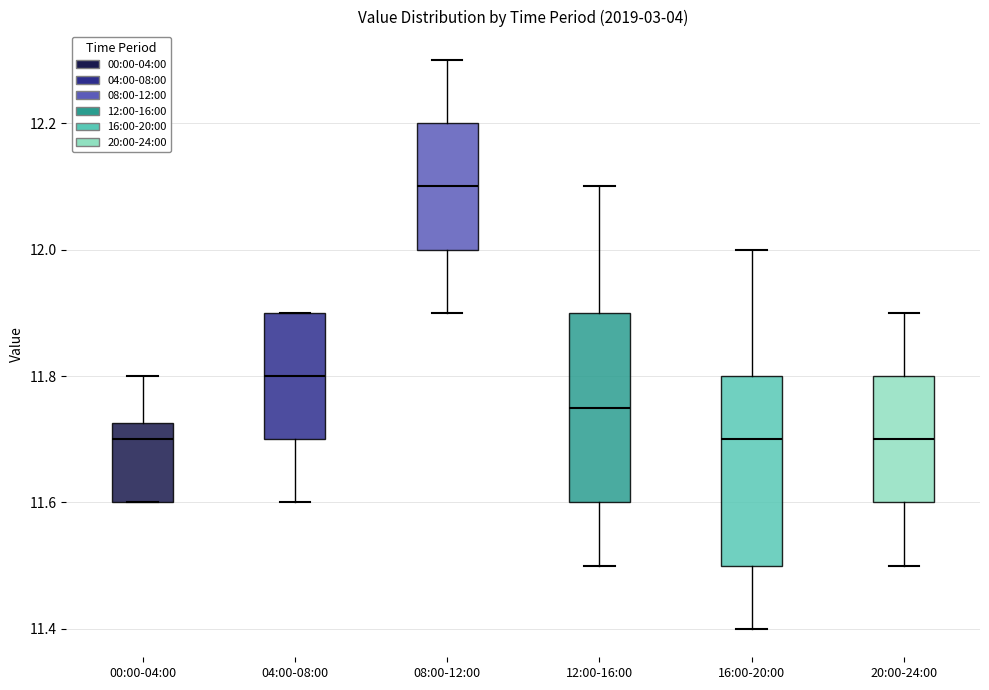

Reading left to right, transcribe this box plot: for each box, give where its median line is, the range the box spans, and where its two whiskers end, as read against the y-axis. The values are not printed on the chart, so give them approximately, as read against the axis.

00:00-04:00: median 11.70, box 11.60 to 11.72, whiskers 11.60 to 11.80
04:00-08:00: median 11.80, box 11.70 to 11.90, whiskers 11.60 to 11.90
08:00-12:00: median 12.10, box 12.00 to 12.20, whiskers 11.90 to 12.30
12:00-16:00: median 11.76, box 11.60 to 11.90, whiskers 11.50 to 12.10
16:00-20:00: median 11.70, box 11.50 to 11.80, whiskers 11.40 to 12.00
20:00-24:00: median 11.70, box 11.60 to 11.80, whiskers 11.50 to 11.90